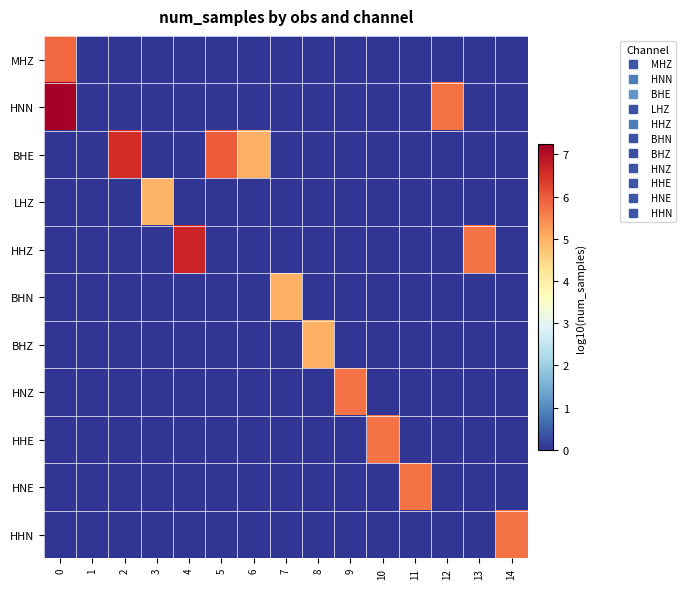

Which series has the widest spread of values?

HNN